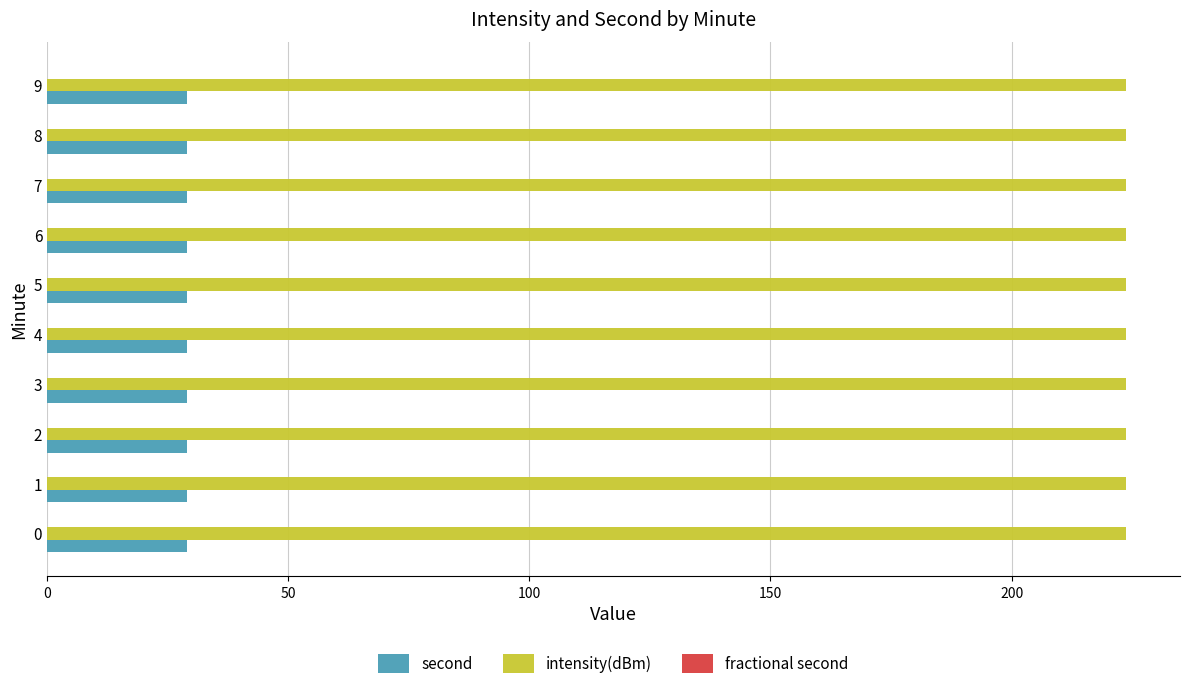

What is the difference between the maximum and second lowest values in the second series?

0.0